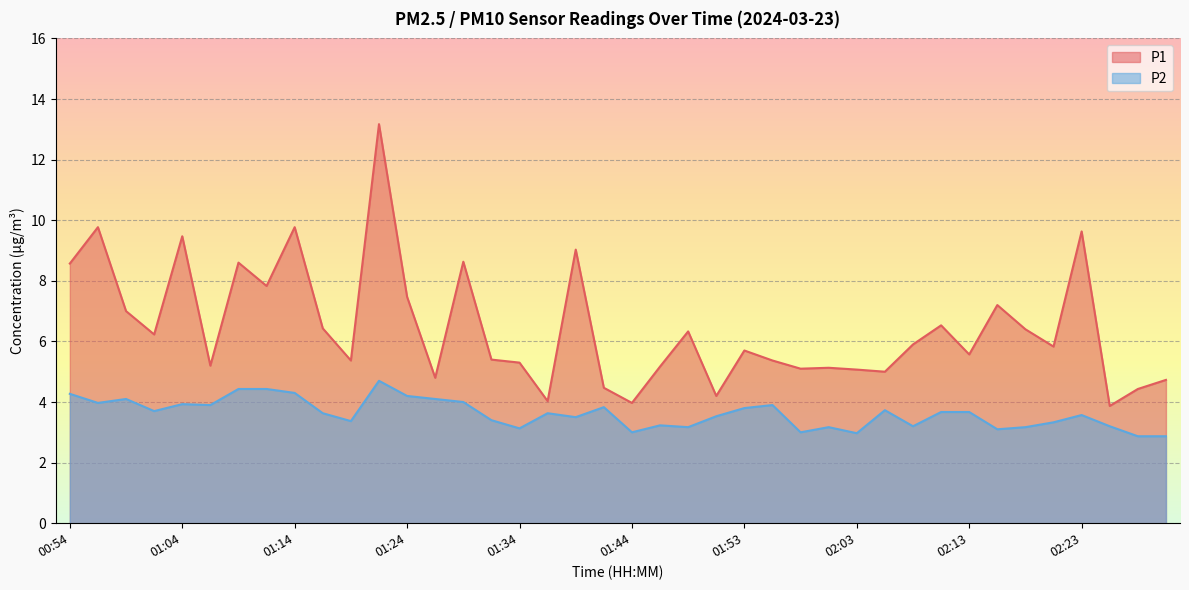

Reading left to right, what are all the values shown in this chart?

P1: 00:54=8.6	00:57=9.8	00:59=7.0	01:02=6.2	01:04=9.5	01:07=5.2	01:09=8.6	01:12=7.8	01:14=9.8	01:17=6.4	01:19=5.4	01:21=13.2	01:24=7.5	01:26=4.8	01:29=8.6	01:31=5.4	01:34=5.3	01:36=4.0	01:39=9.0	01:41=4.5	01:44=4.0	01:46=5.2	01:49=6.3	01:51=4.2	01:53=5.7	01:56=5.4	01:58=5.1	02:01=5.1	02:03=5.1	02:06=5.0	02:08=5.9	02:11=6.5	02:13=5.6	02:16=7.2	02:18=6.4	02:21=5.8	02:23=9.6	02:25=3.9	02:28=4.4	02:30=4.7
P2: 00:54=4.3	00:57=4.0	00:59=4.1	01:02=3.7	01:04=3.9	01:07=3.9	01:09=4.4	01:12=4.4	01:14=4.3	01:17=3.6	01:19=3.4	01:21=4.7	01:24=4.2	01:26=4.1	01:29=4.0	01:31=3.4	01:34=3.1	01:36=3.6	01:39=3.5	01:41=3.8	01:44=3.0	01:46=3.2	01:49=3.2	01:51=3.5	01:53=3.8	01:56=3.9	01:58=3.0	02:01=3.2	02:03=3.0	02:06=3.7	02:08=3.2	02:11=3.7	02:13=3.7	02:16=3.1	02:18=3.2	02:21=3.3	02:23=3.6	02:25=3.2	02:28=2.9	02:30=2.9